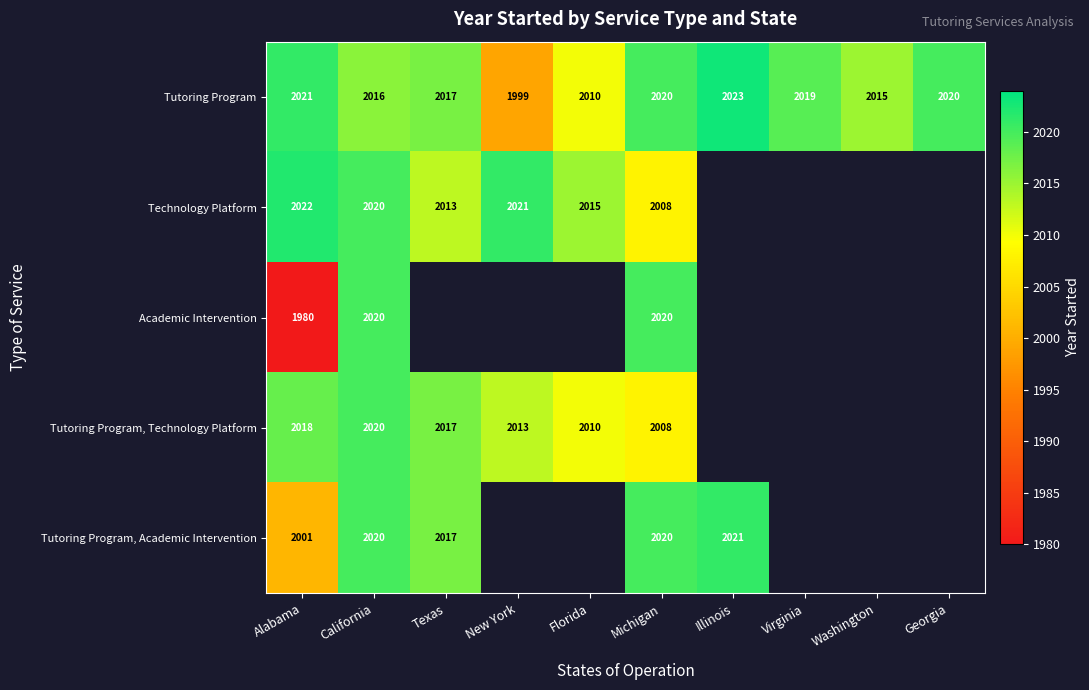

The value of Tutoring Program at Virginia is 3180. True or false?

False